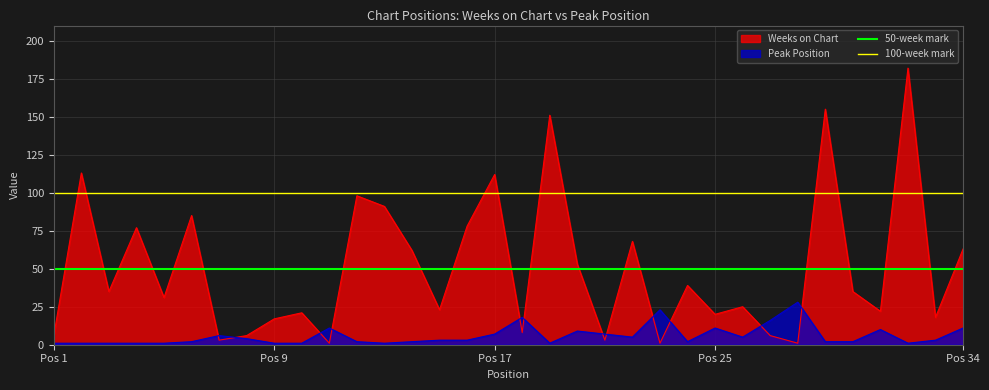

The value of 100-week mark at Pos 1 is 100. True or false?

True